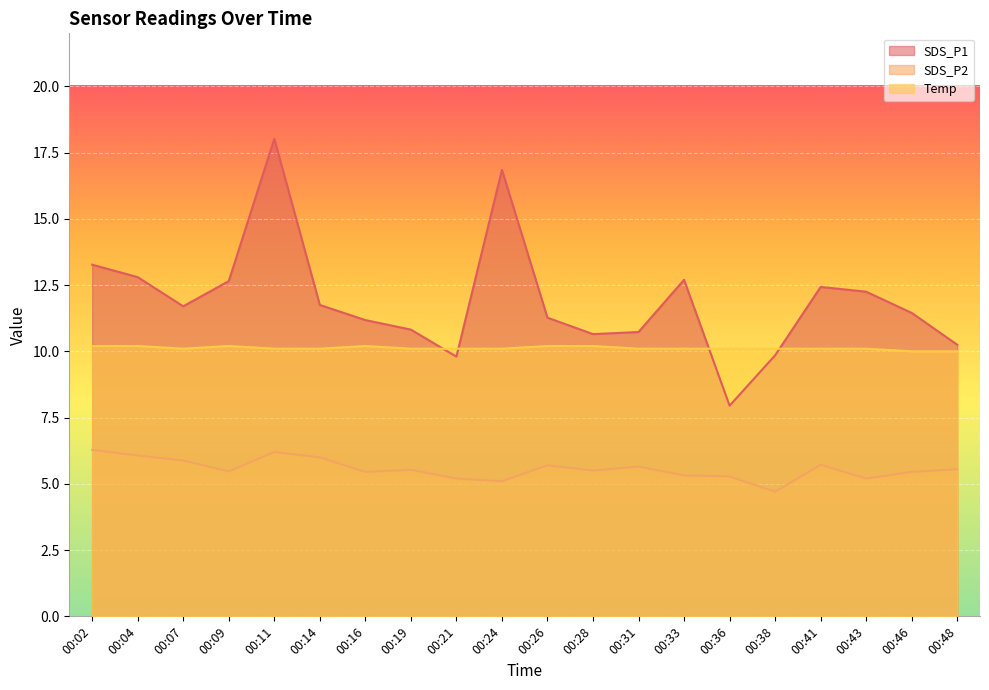

What is the smallest value displayed?

4.7